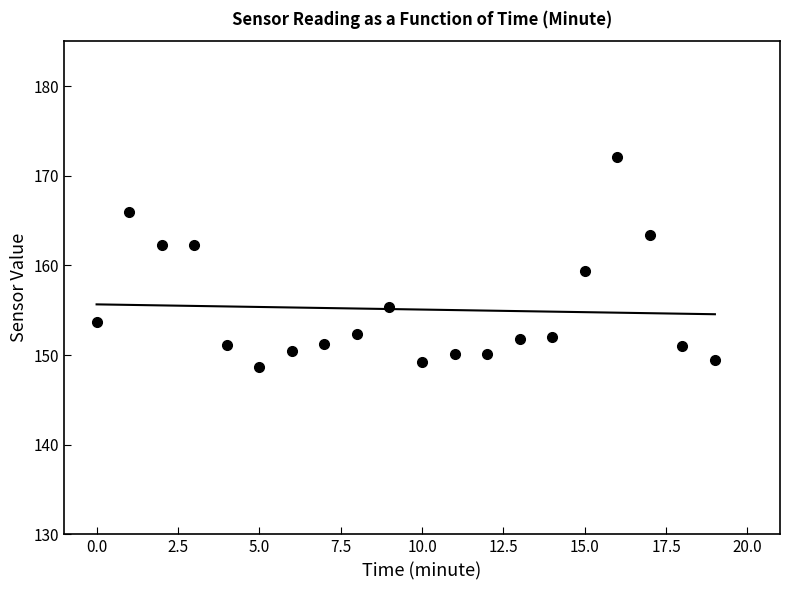

What is the difference between the maximum and second lowest values?

22.9